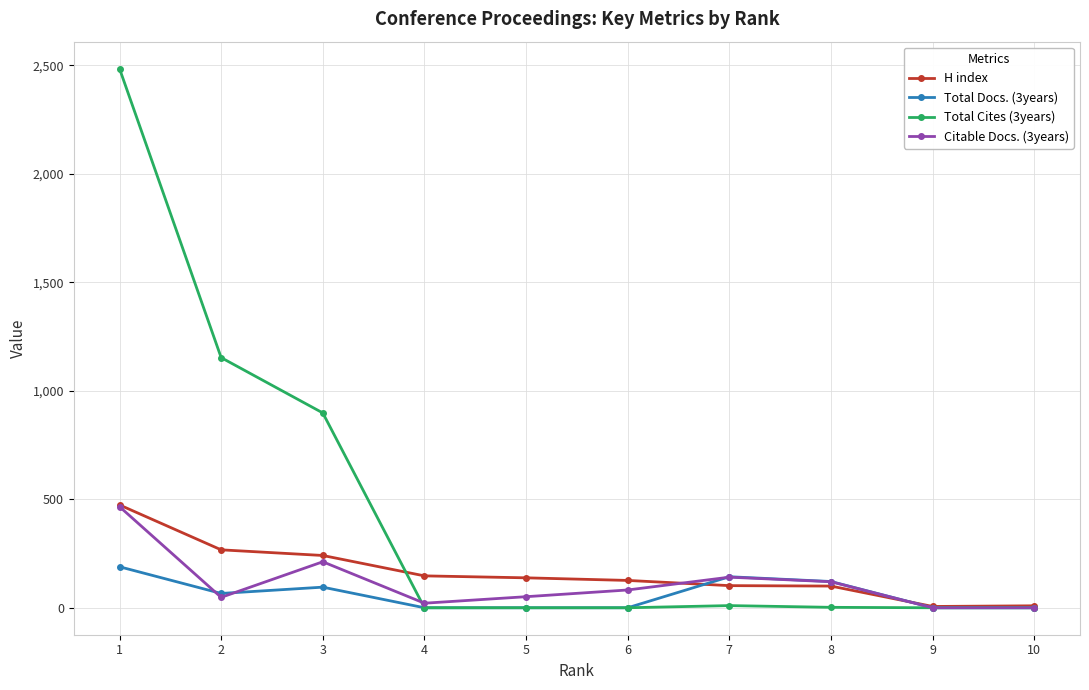

What is the value of the Total Cites (3years) point at the 1st from the left?

2485